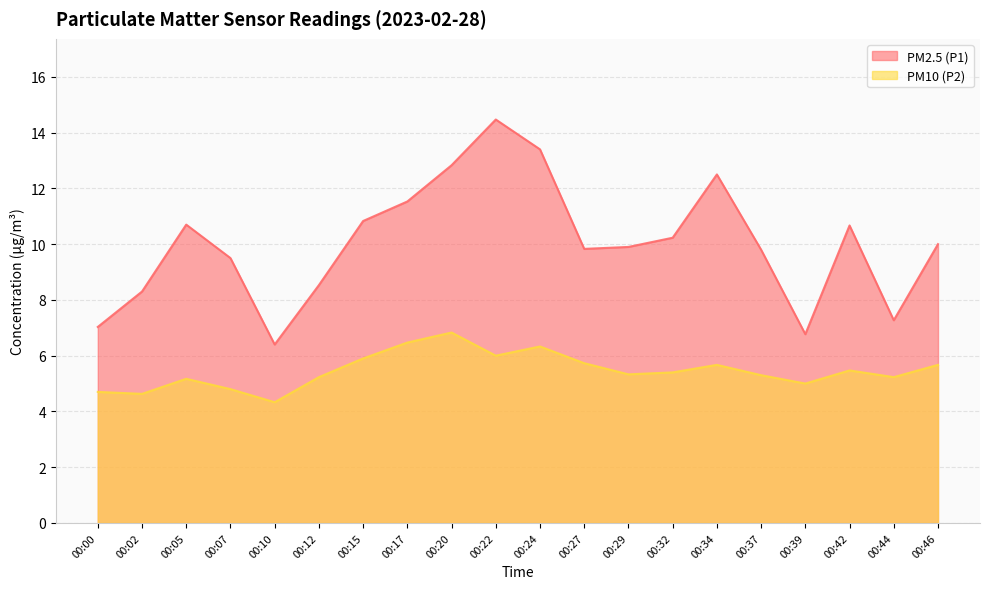

What is the highest value of the PM2.5 (P1) series?

14.5